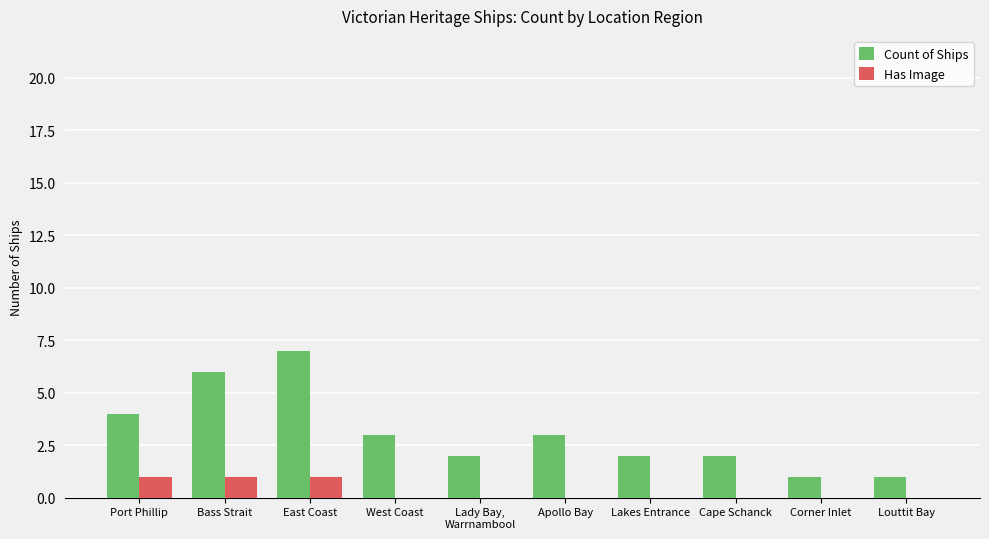

Which series has the largest total across all categories?

Count of Ships